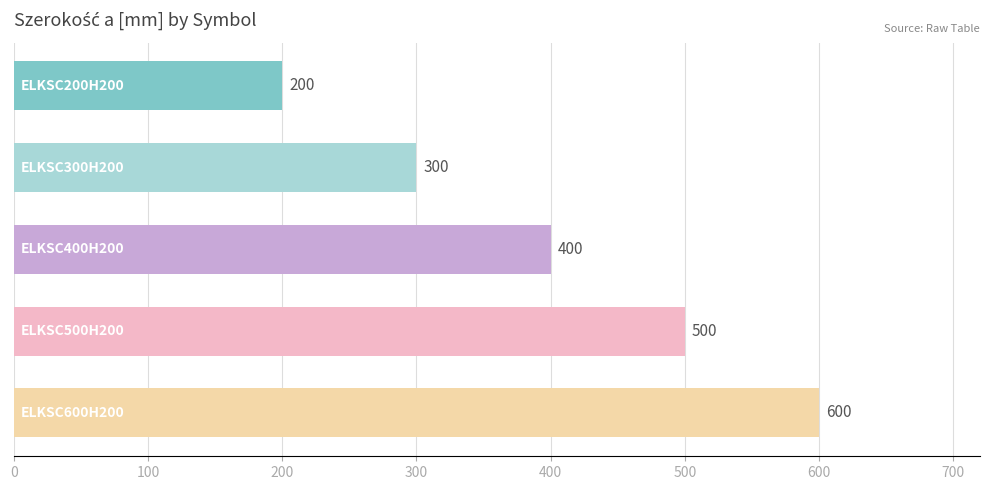

What is the smallest value displayed?

200